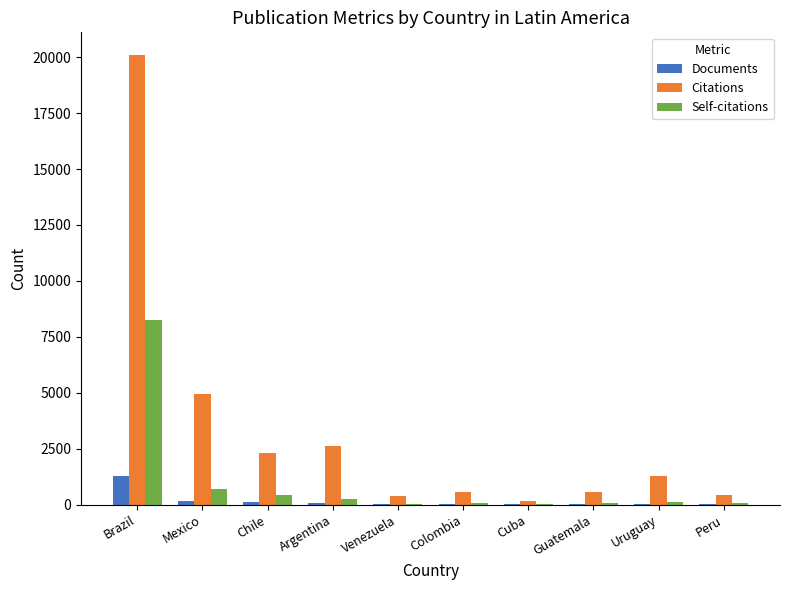

At which label does Documents reach its peak?

Brazil